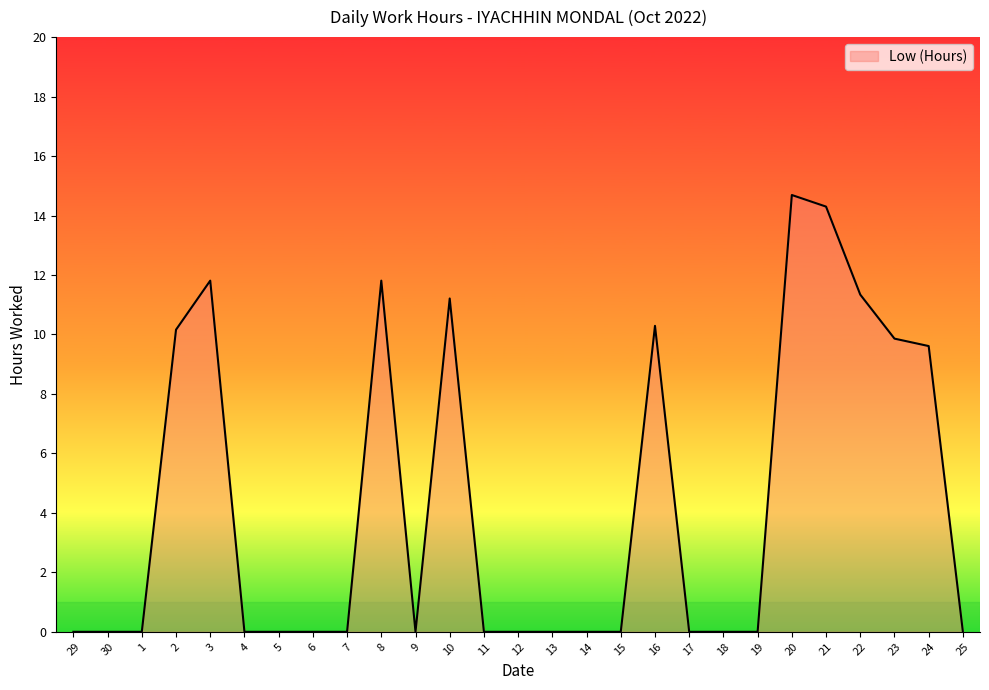

The value at 25 is -8.4. True or false?

False